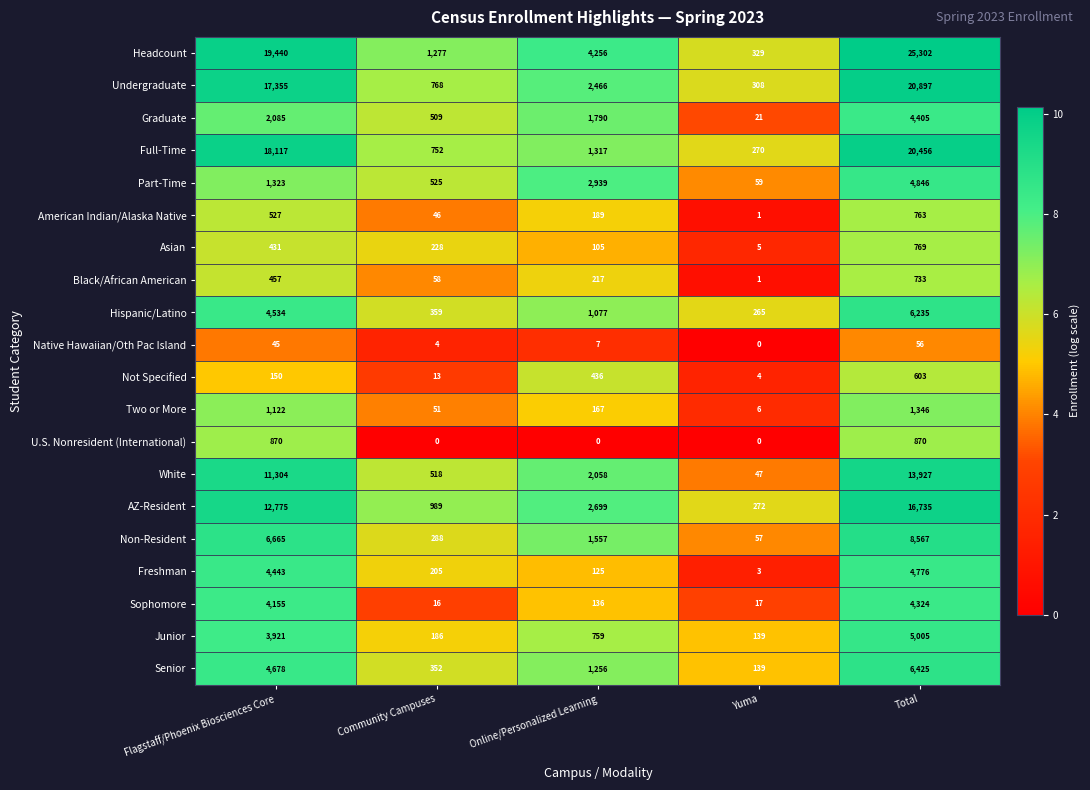

Is it true that Senior equals 4341 at Total?

False